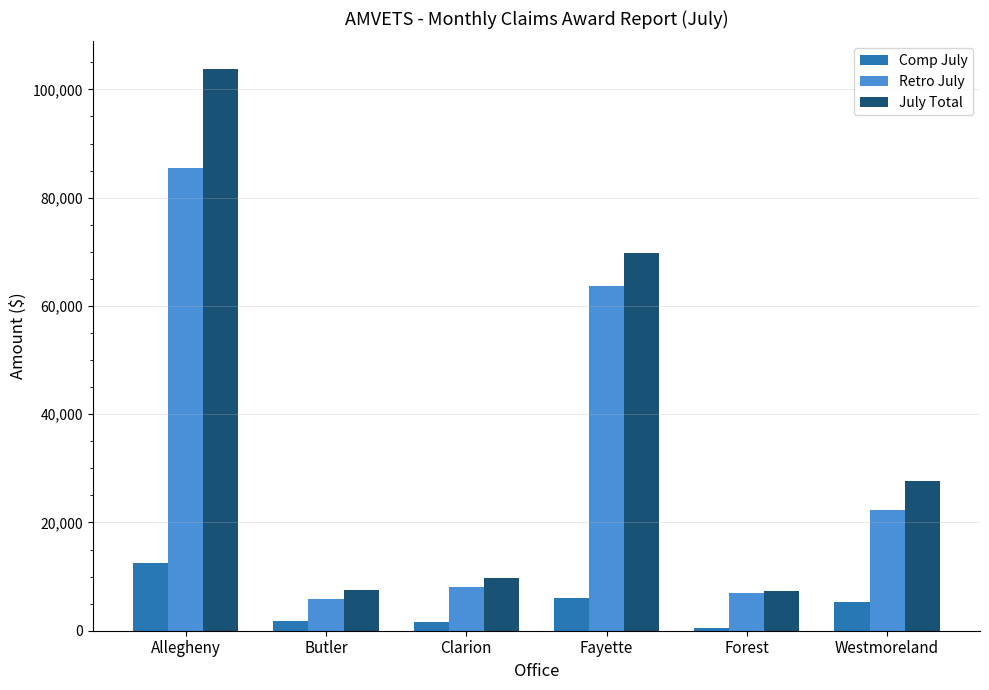

What position from the right is Butler?

5